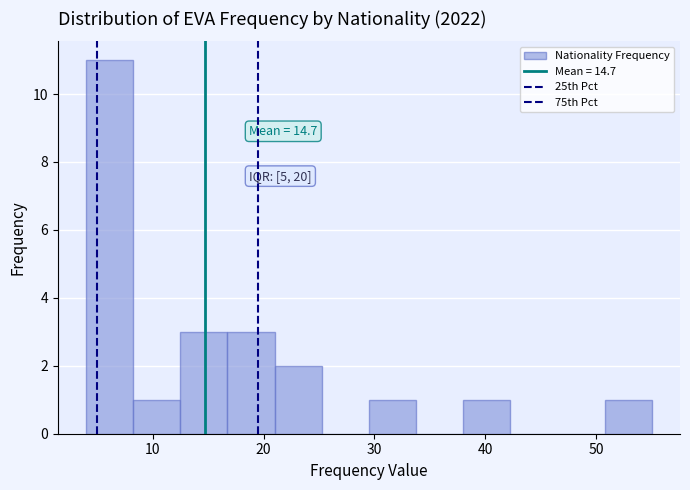

Over which range of the x-axis is the bar tallest?

4 to 8